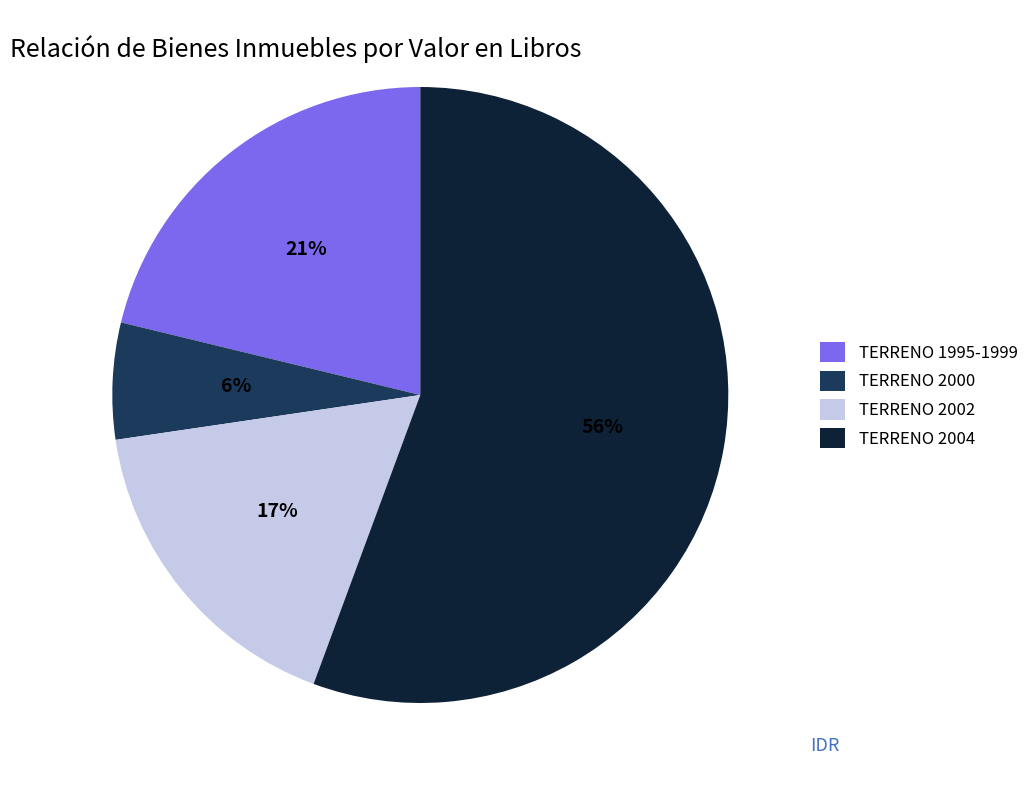

Which slice is the smallest?

TERRENO 2000